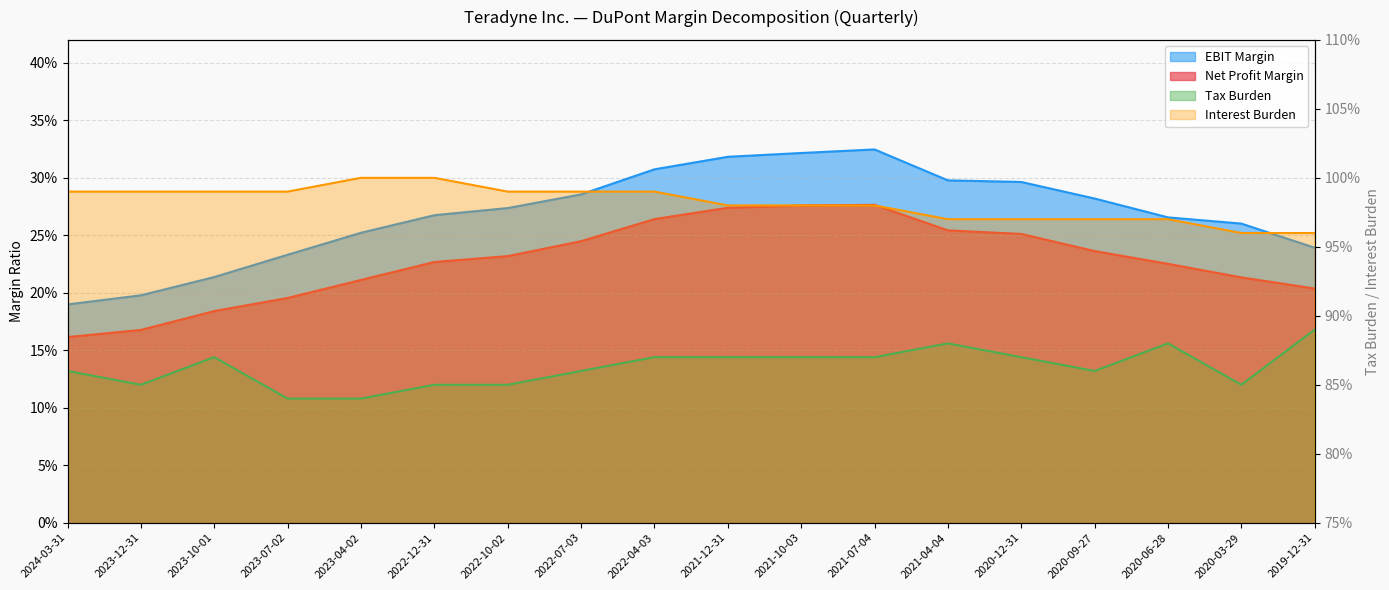

At which category is the sum across all series the highest?

2021-07-04